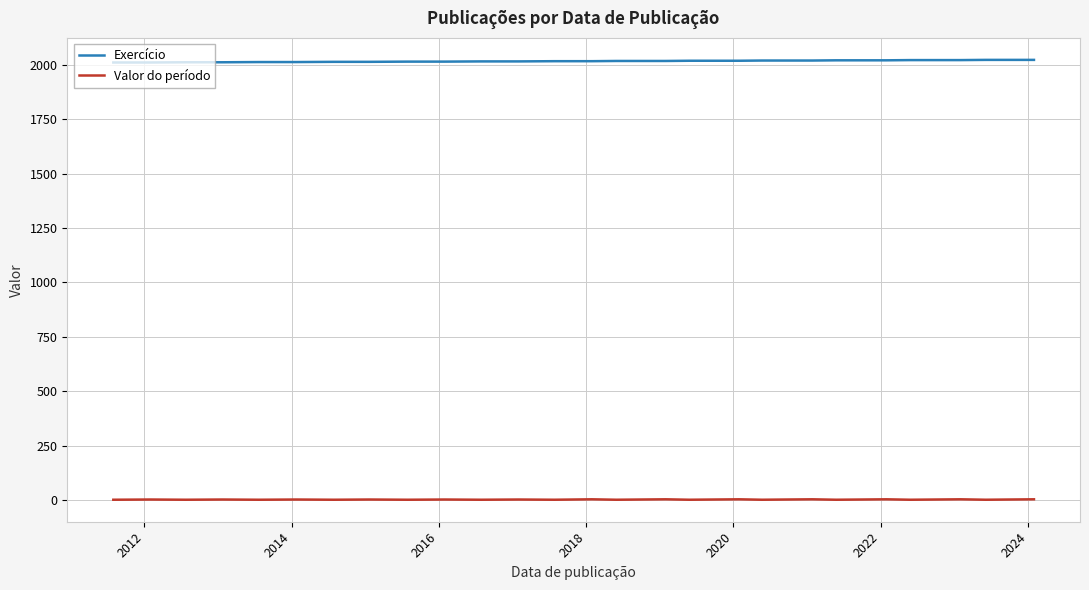

What is the maximum value for Exercício?

2023